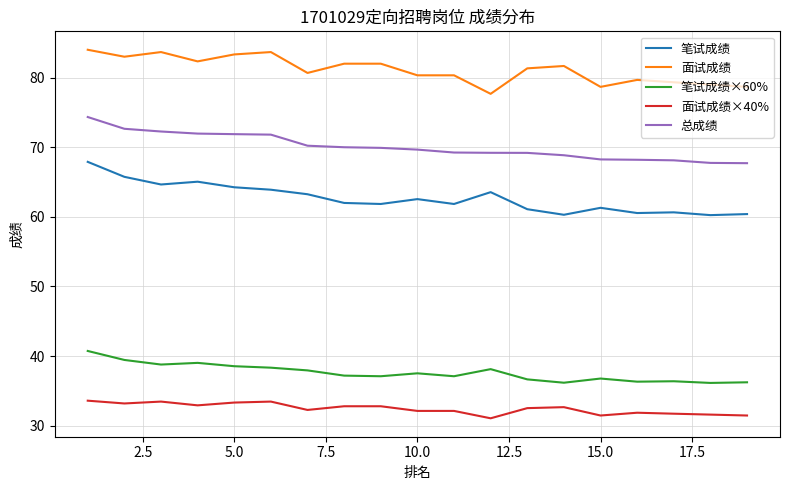

True or false: 笔试成绩×60% and 面试成绩×40% cross at least once.

False